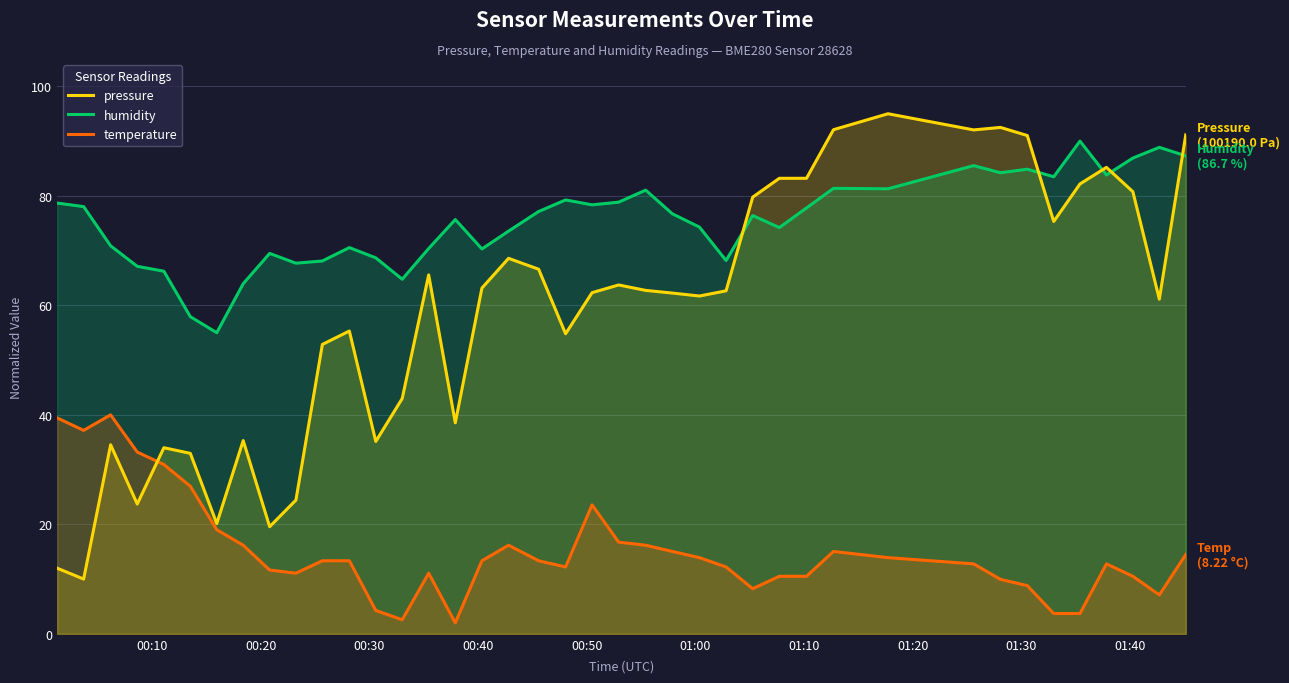

Which series has the largest total across all categories?

humidity